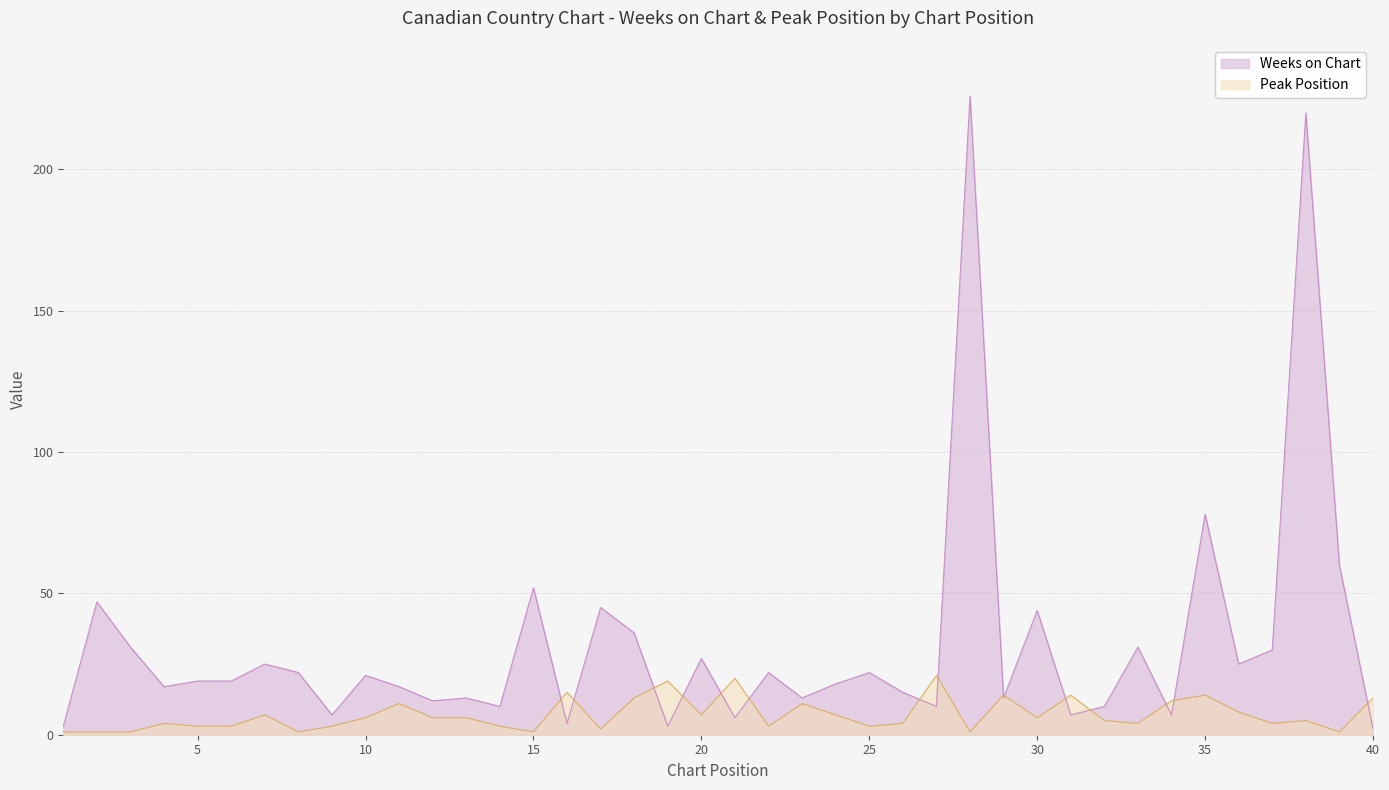

List the series in order of their peak value, highest first.

Weeks on Chart, Peak Position